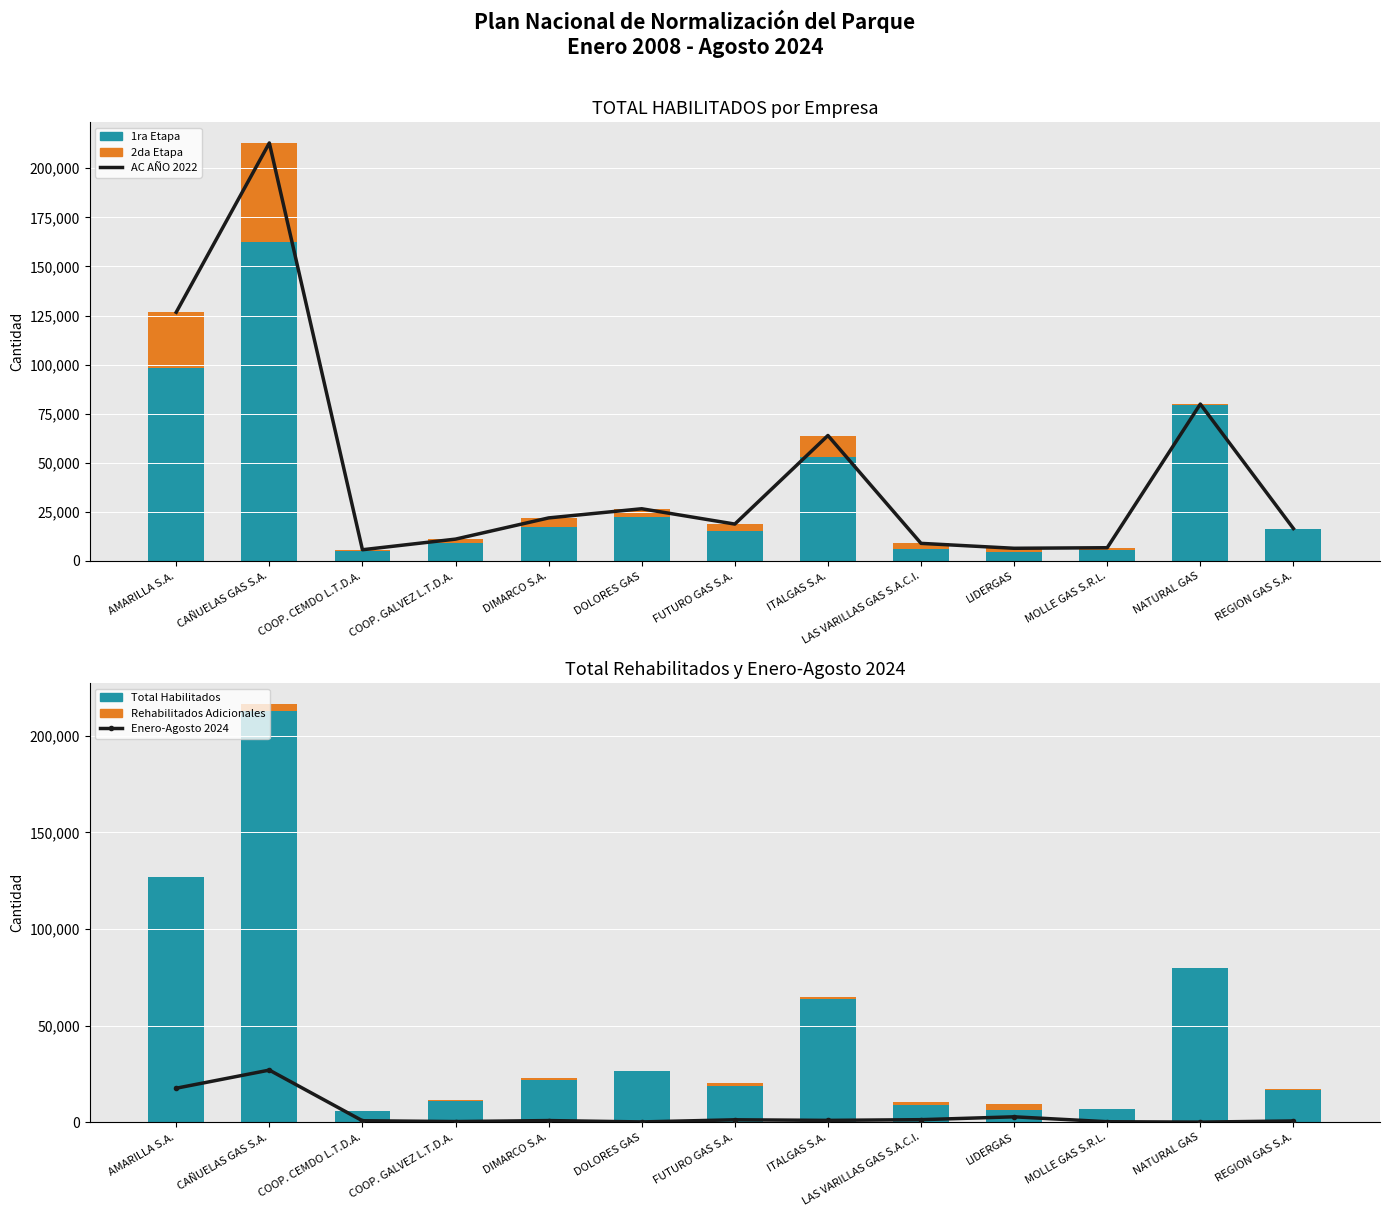

Reading left to right, transcribe all the data shown in this chart.

AC AÑO 2022: AMARILLA S.A.=126679	CAÑUELAS GAS S.A.=212897	COOP. CEMDO L.T.D.A.=5722	COOP. GALVEZ L.T.D.A.=11137	DIMARCO S.A.=21936	DOLORES GAS=26598	FUTURO GAS S.A.=18799	ITALGAS S.A.=63905	LAS VARILLAS GAS S.A.C.I.=8975	LIDERGAS=6467	MOLLE GAS S.R.L.=6753	NATURAL GAS=79923	REGION GAS S.A.=16515
TOTAL HABILITADOS (1ra Etapa): AMARILLA S.A.=98128	CAÑUELAS GAS S.A.=162362	COOP. CEMDO L.T.D.A.=4995	COOP. GALVEZ L.T.D.A.=8972	DIMARCO S.A.=17139	DOLORES GAS=22192	FUTURO GAS S.A.=15399	ITALGAS S.A.=52706	LAS VARILLAS GAS S.A.C.I.=6137	LIDERGAS=4400	MOLLE GAS S.R.L.=5359	NATURAL GAS=79323	REGION GAS S.A.=16515
TOTAL HABILITADOS (2da Etapa): AMARILLA S.A.=28551	CAÑUELAS GAS S.A.=50535	COOP. CEMDO L.T.D.A.=727	COOP. GALVEZ L.T.D.A.=2165	DIMARCO S.A.=4797	DOLORES GAS=4406	FUTURO GAS S.A.=3400	ITALGAS S.A.=11199	LAS VARILLAS GAS S.A.C.I.=2838	LIDERGAS=2067	MOLLE GAS S.R.L.=1394	NATURAL GAS=600	REGION GAS S.A.=0
Enero-Agosto 2024: AMARILLA S.A.=17553	CAÑUELAS GAS S.A.=26935	COOP. CEMDO L.T.D.A.=711	COOP. GALVEZ L.T.D.A.=289	DIMARCO S.A.=800	DOLORES GAS=100	FUTURO GAS S.A.=1200	ITALGAS S.A.=900	LAS VARILLAS GAS S.A.C.I.=1262	LIDERGAS=2749	MOLLE GAS S.R.L.=203	NATURAL GAS=0	REGION GAS S.A.=600
Total Habilitados: AMARILLA S.A.=126679	CAÑUELAS GAS S.A.=212897	COOP. CEMDO L.T.D.A.=5722	COOP. GALVEZ L.T.D.A.=11137	DIMARCO S.A.=21936	DOLORES GAS=26598	FUTURO GAS S.A.=18799	ITALGAS S.A.=63905	LAS VARILLAS GAS S.A.C.I.=8975	LIDERGAS=6467	MOLLE GAS S.R.L.=6753	NATURAL GAS=79923	REGION GAS S.A.=16515
Rehabilitados Adicionales: AMARILLA S.A.=0	CAÑUELAS GAS S.A.=3530	COOP. CEMDO L.T.D.A.=0	COOP. GALVEZ L.T.D.A.=289	DIMARCO S.A.=800	DOLORES GAS=100	FUTURO GAS S.A.=1200	ITALGAS S.A.=900	LAS VARILLAS GAS S.A.C.I.=1262	LIDERGAS=2749	MOLLE GAS S.R.L.=203	NATURAL GAS=0	REGION GAS S.A.=600